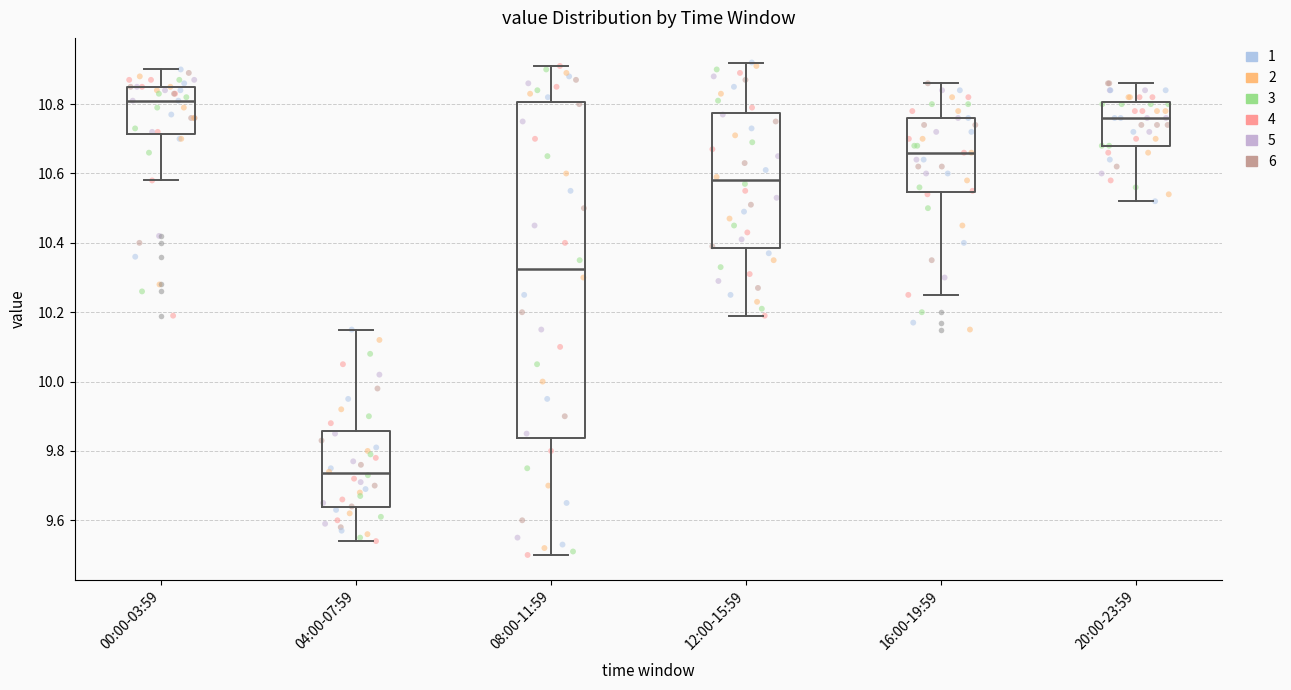

Which box has the lowest median line?

04:00-07:59